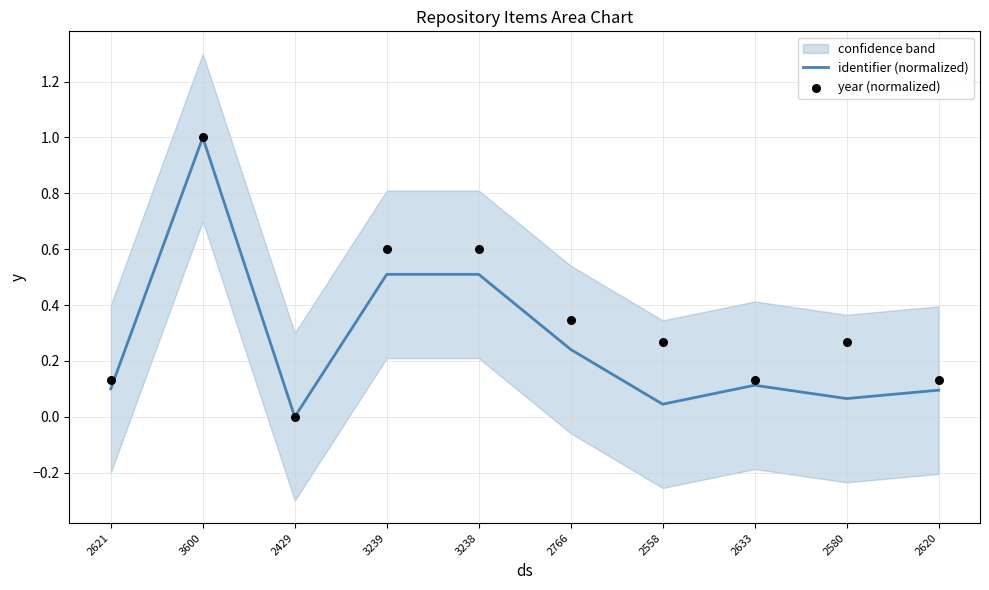

At which label does identifier (normalized) reach its minimum?

2429